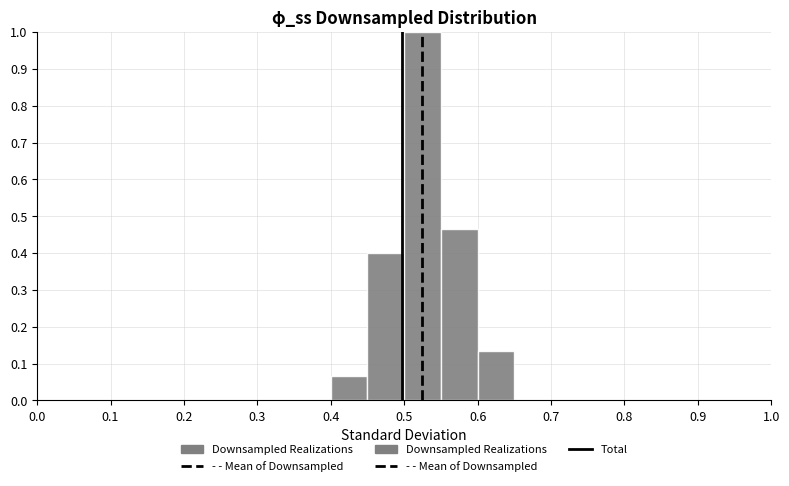

How tall is the bar that spans 0.55 to 0.60 on the x-axis? The values are not printed on the chart, so give them approximately, as read against the axis.

0.47